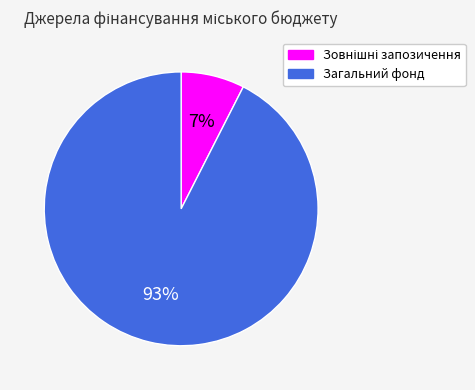

Is it true that Загальний фонд is 99% of the pie?

False